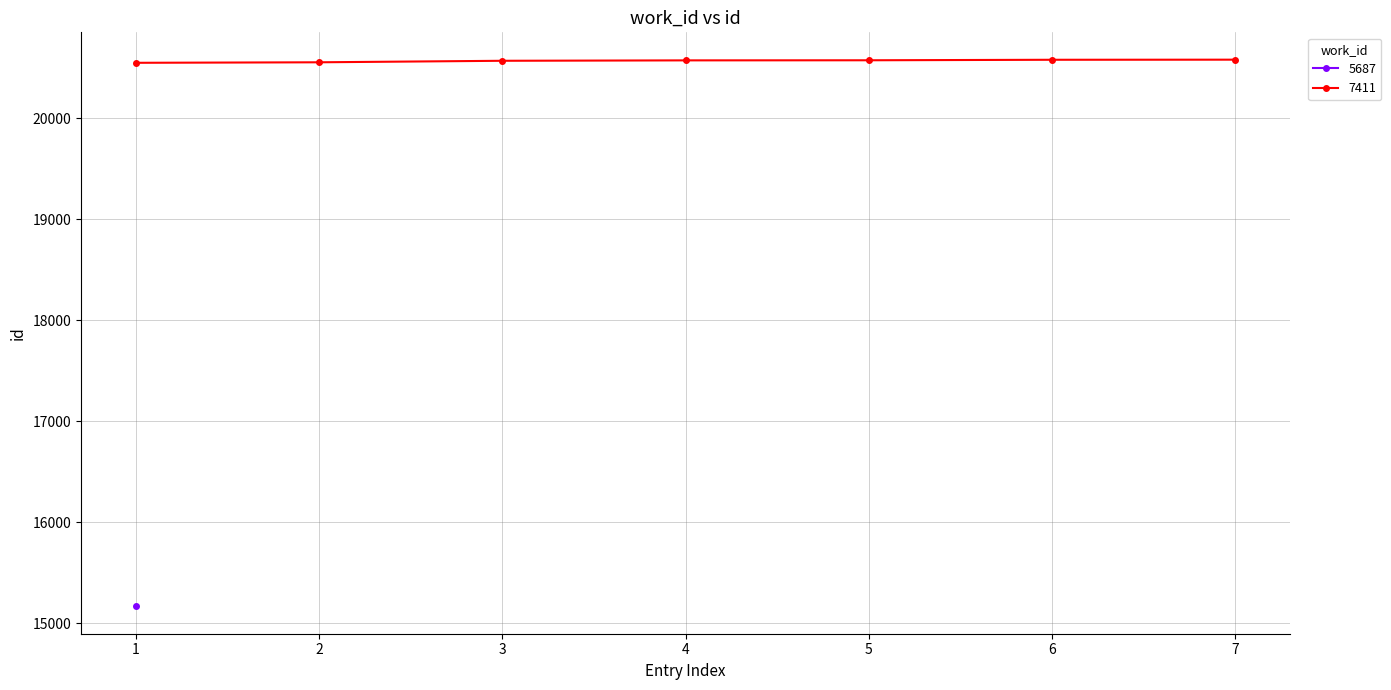

What is the minimum value for 7411?

20547